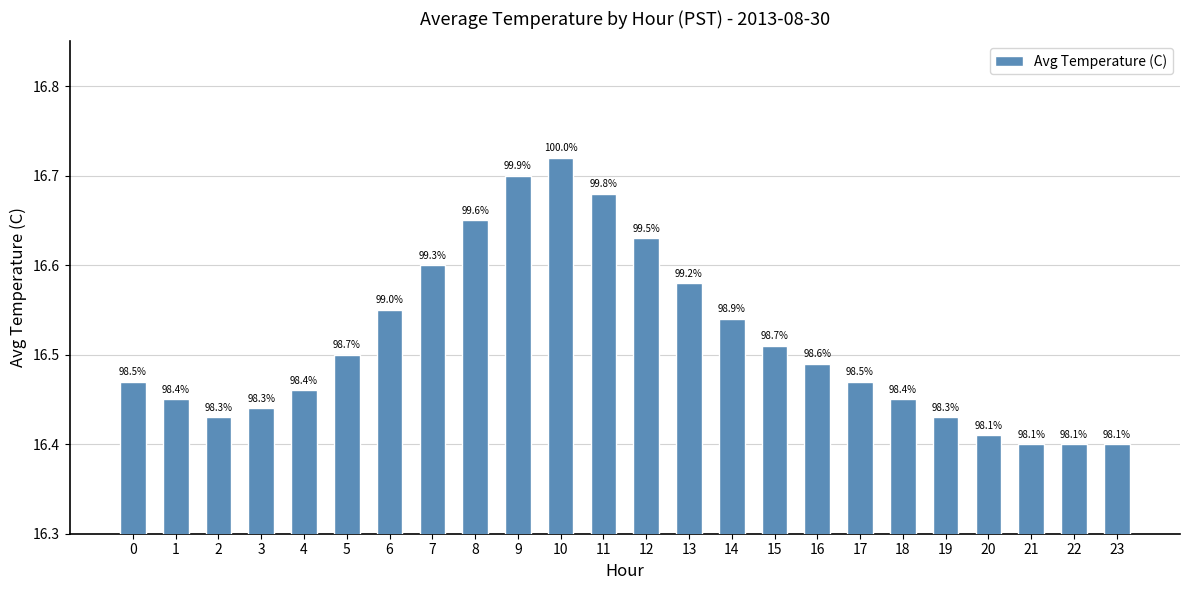

What is the change in value from 6 to 21?

-0.2